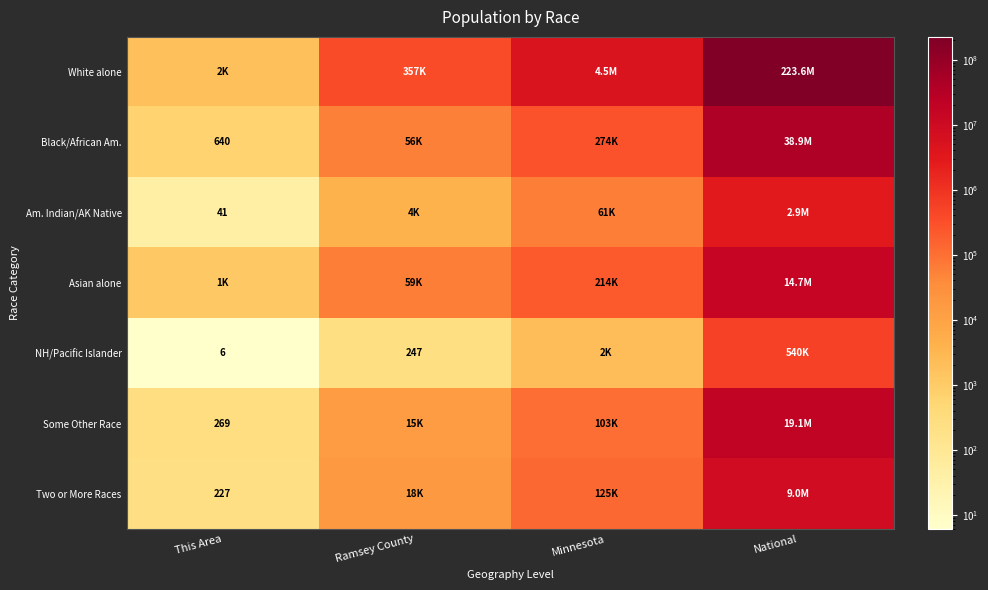

The Am. Indian/AK Native series shows 41 at This Area. True or false?

True